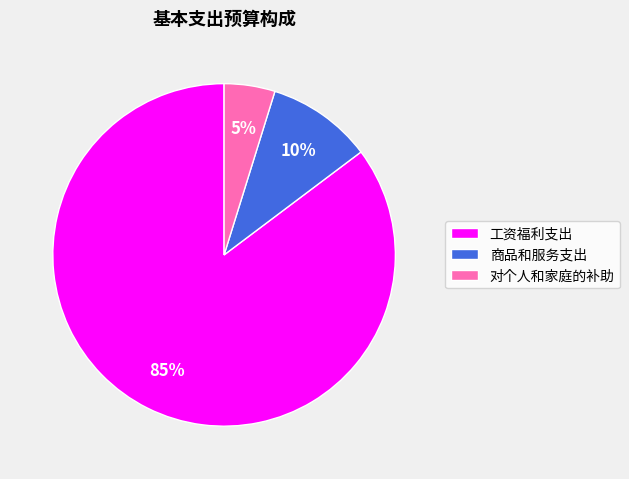

Does 商品和服务支出 represent more than half of the total?

No